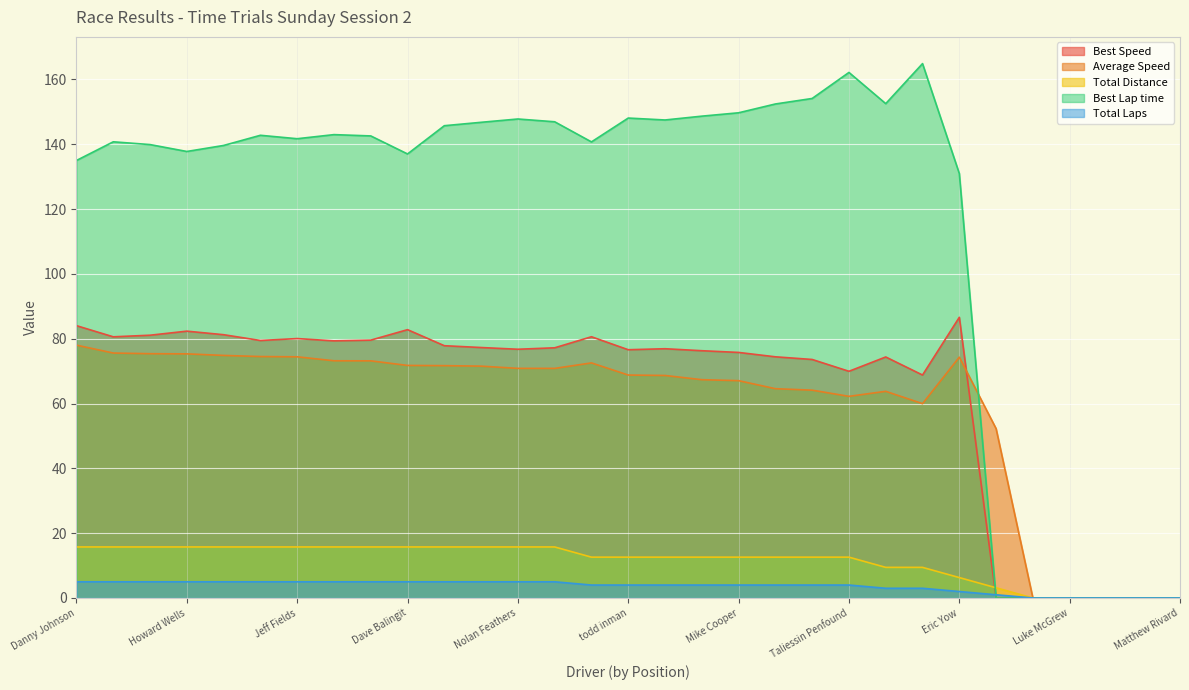

True or false: Total Distance and Average Speed intersect in this chart.

False